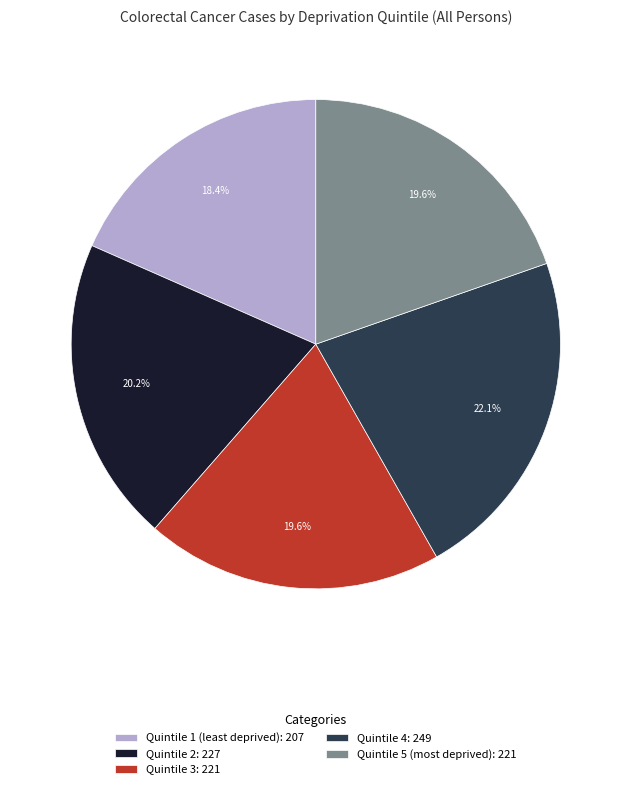

To the nearest percent, what is the combined percentage of Quintile 3 and Quintile 5 (most deprived)?

39%